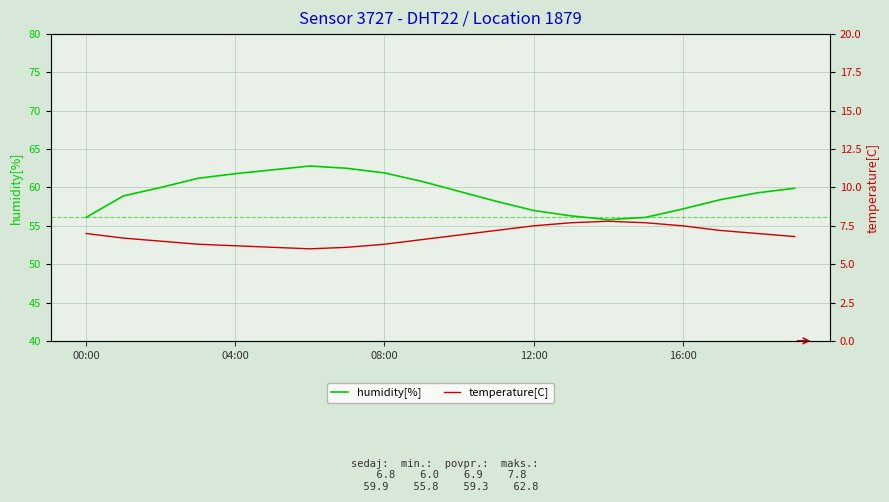

What is the lowest value of the humidity[%] series?

55.8